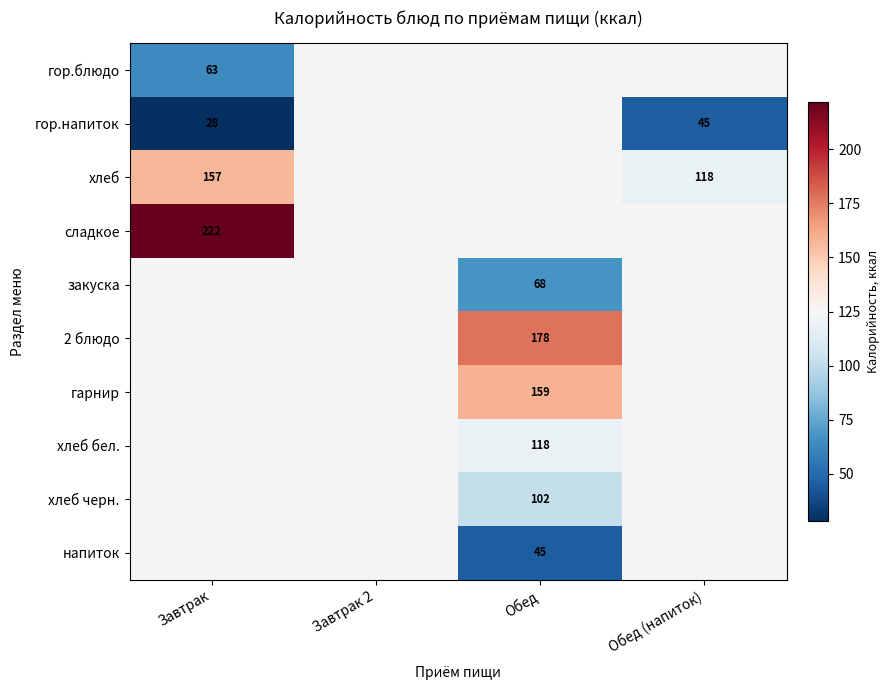

True or false: гор.напиток has a value of 61 at Обед (напиток).

False